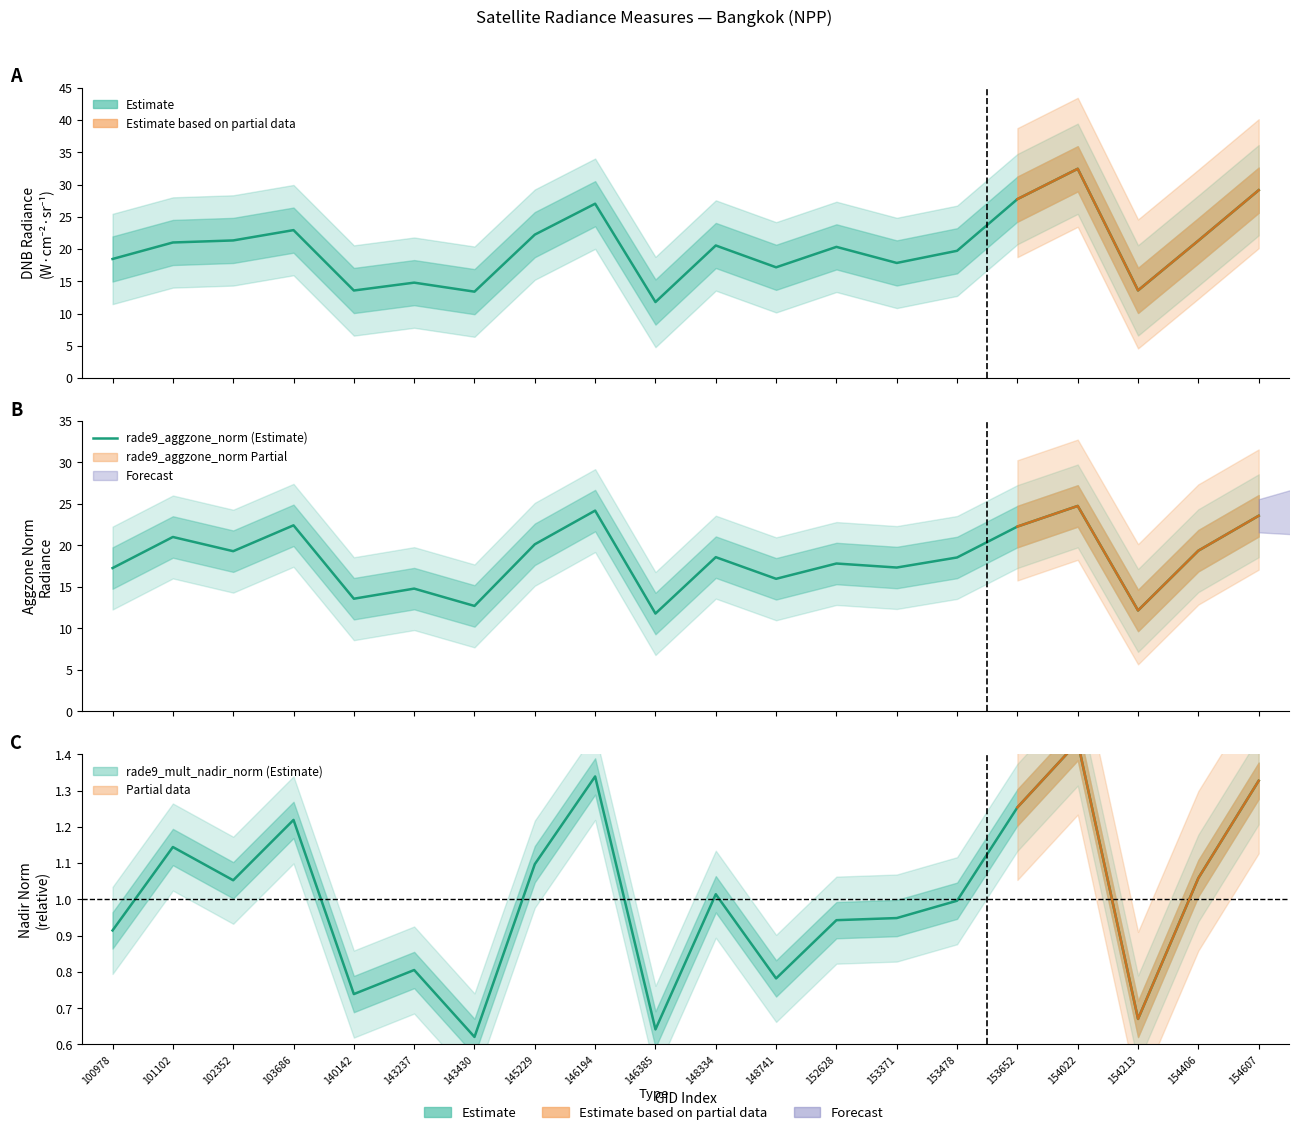

List the labels in order of rade9_aggzone_norm (Estimate) value, smallest first.

146385, 154213, 143430, 140142, 143237, 148741, 100978, 153371, 152628, 153478, 148334, 102352, 154406, 145229, 101102, 153652, 103686, 154607, 146194, 154022